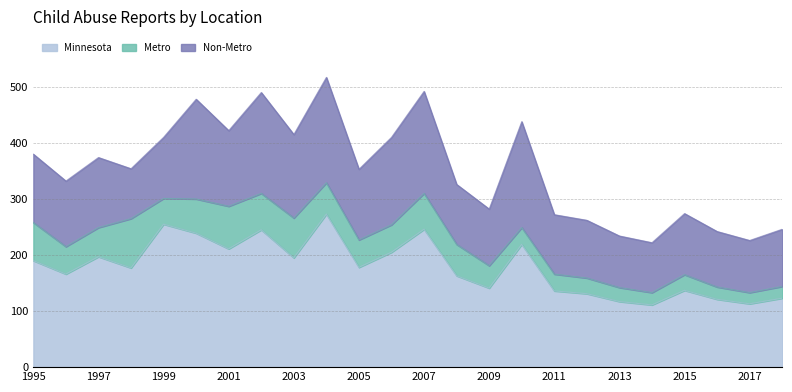

True or false: Non-Metro and Metro intersect in this chart.

False